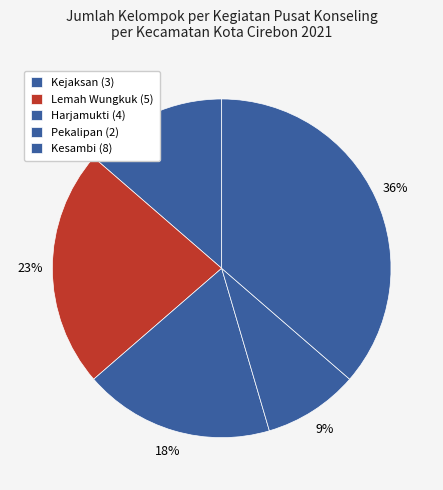

To the nearest percent, what percentage of the pie is Kesambi?

36%